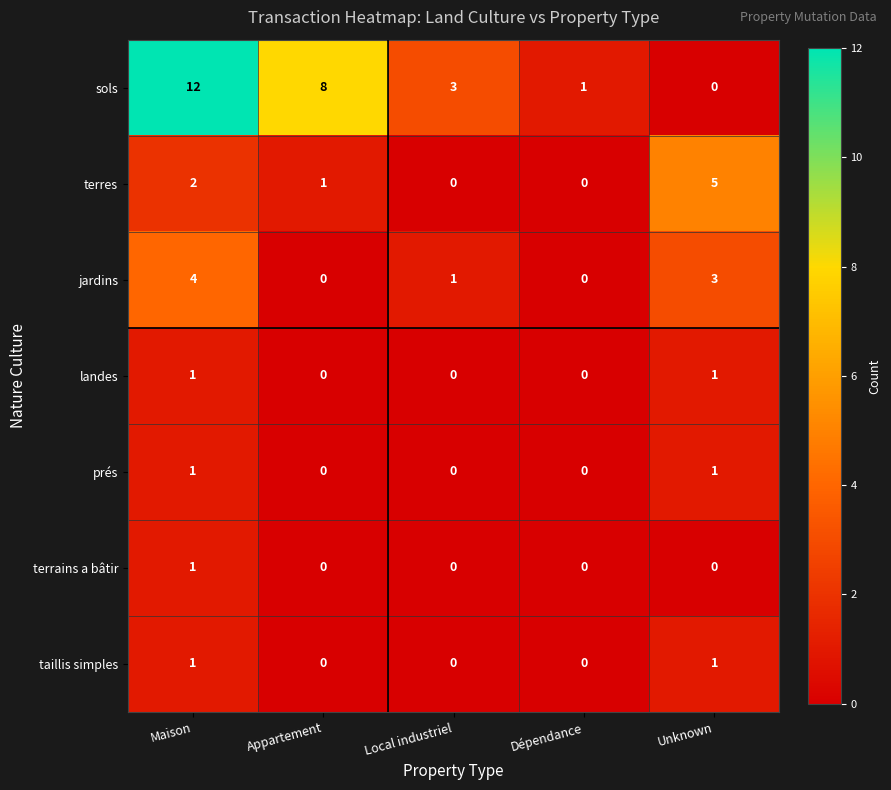

Which series has the largest range (max minus min)?

sols